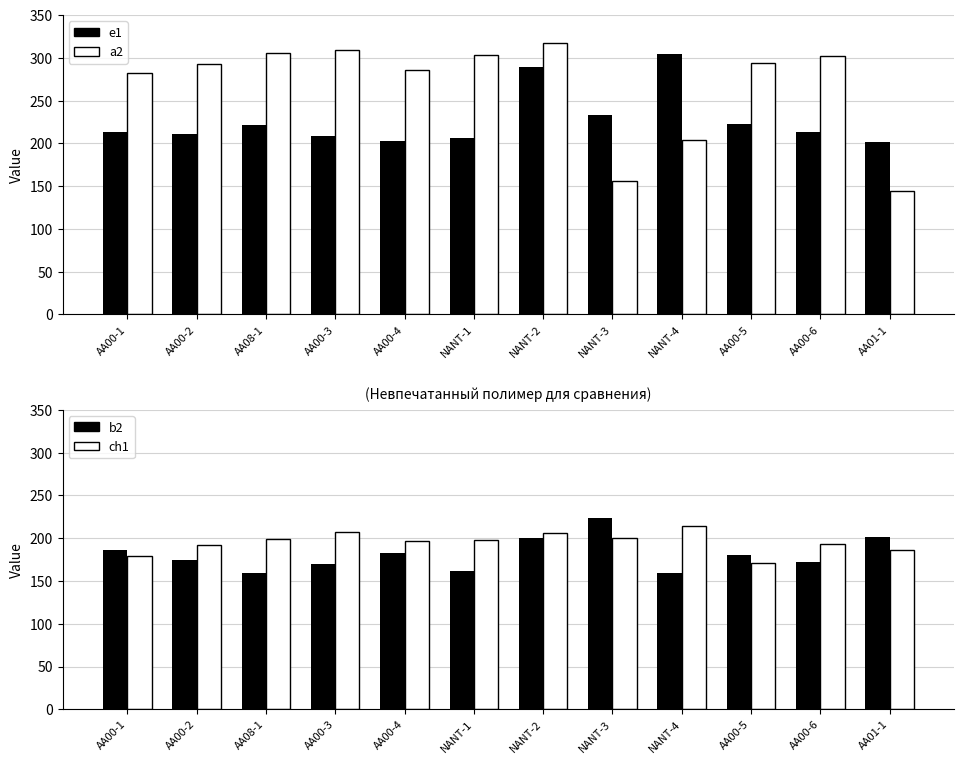

Which series changed the most between AA00-4 and AA00-6?

a2